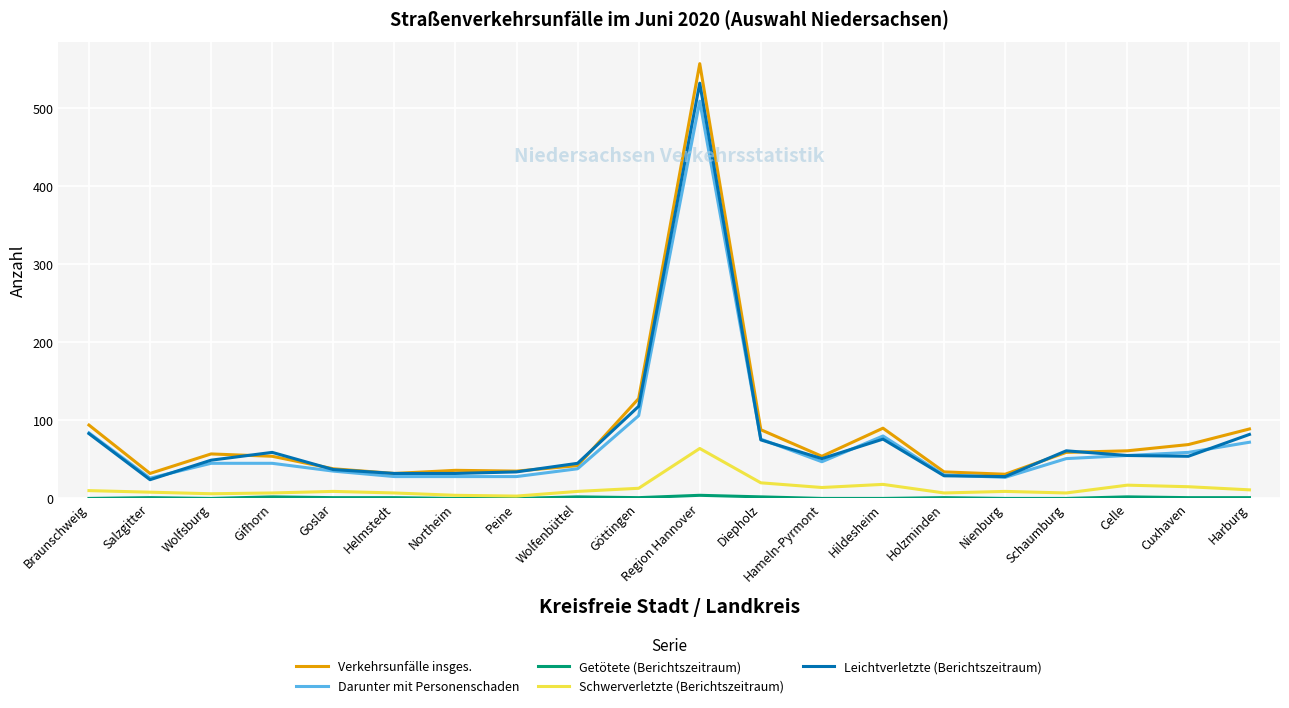

True or false: Darunter mit Personenschaden and Schwerverletzte (Berichtszeitraum) intersect in this chart.

False